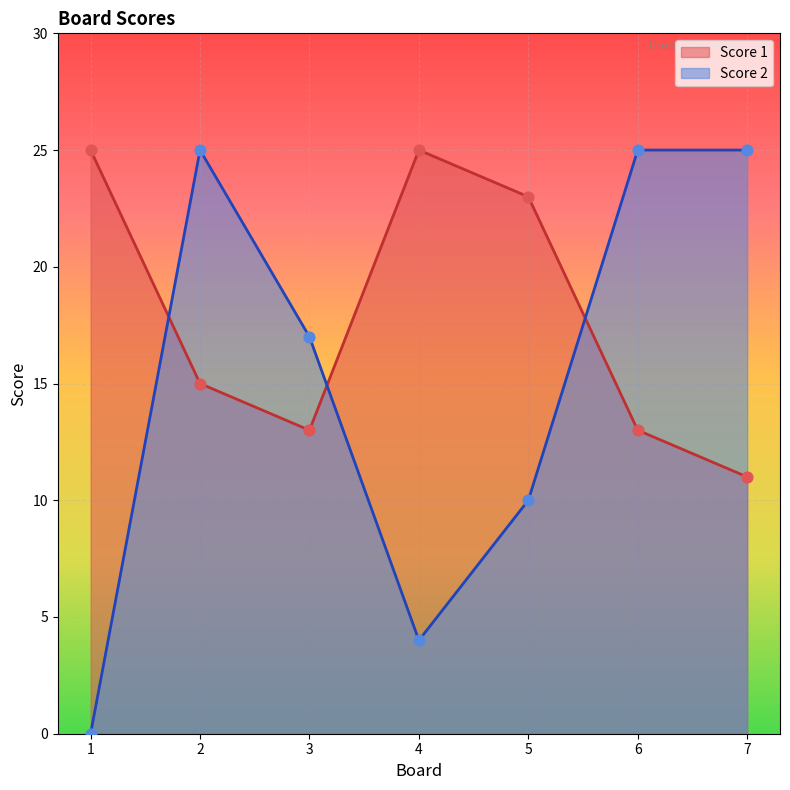

Is the value of Score 2 at 5 greater than the value of Score 1 at 6?

No